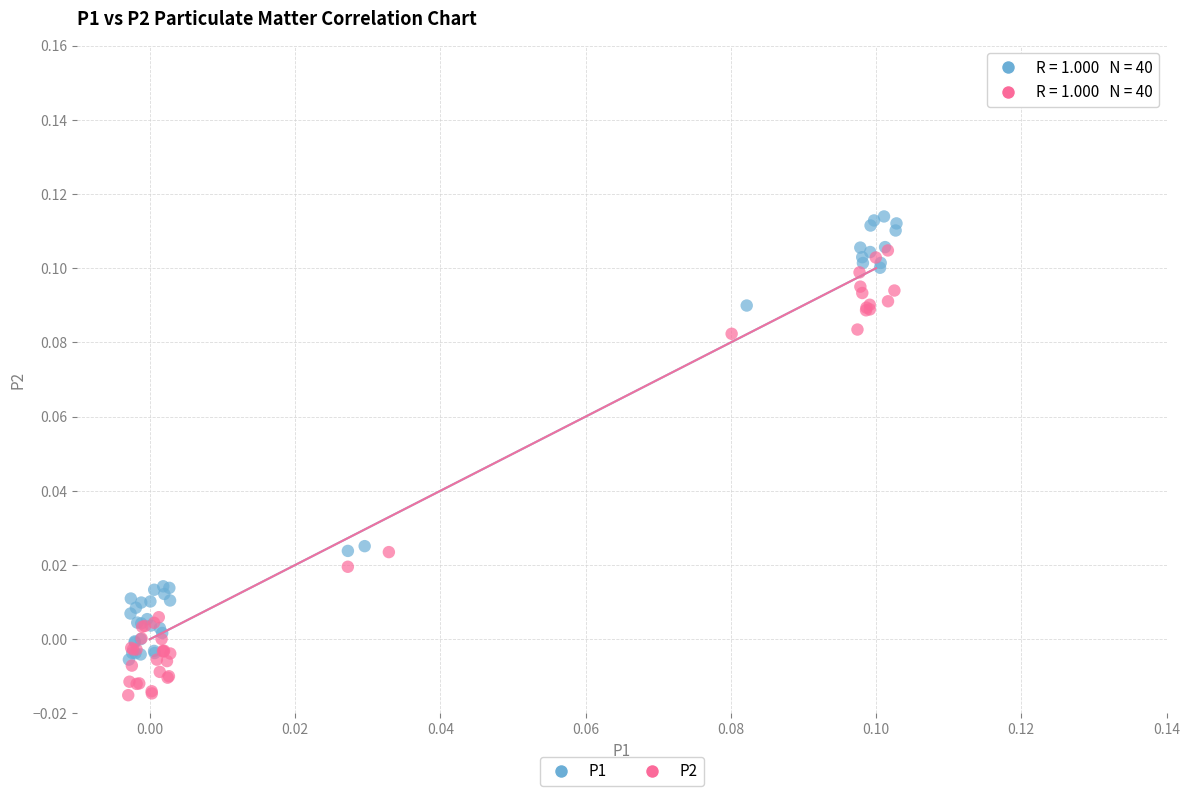

What are all the series names shown in the legend?

P1, P2